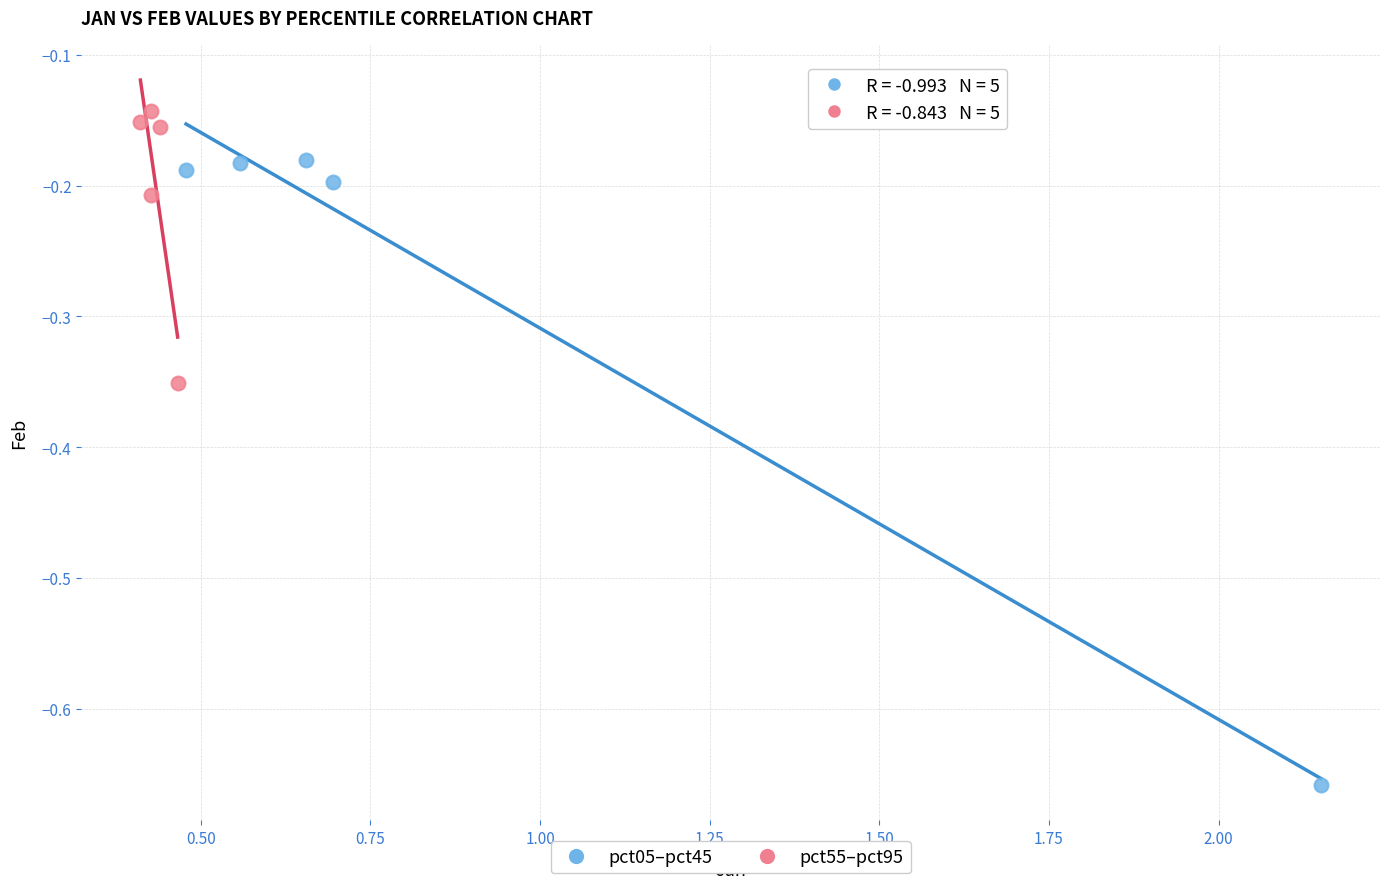

Which series has the widest spread of Y values?

pct05–pct45